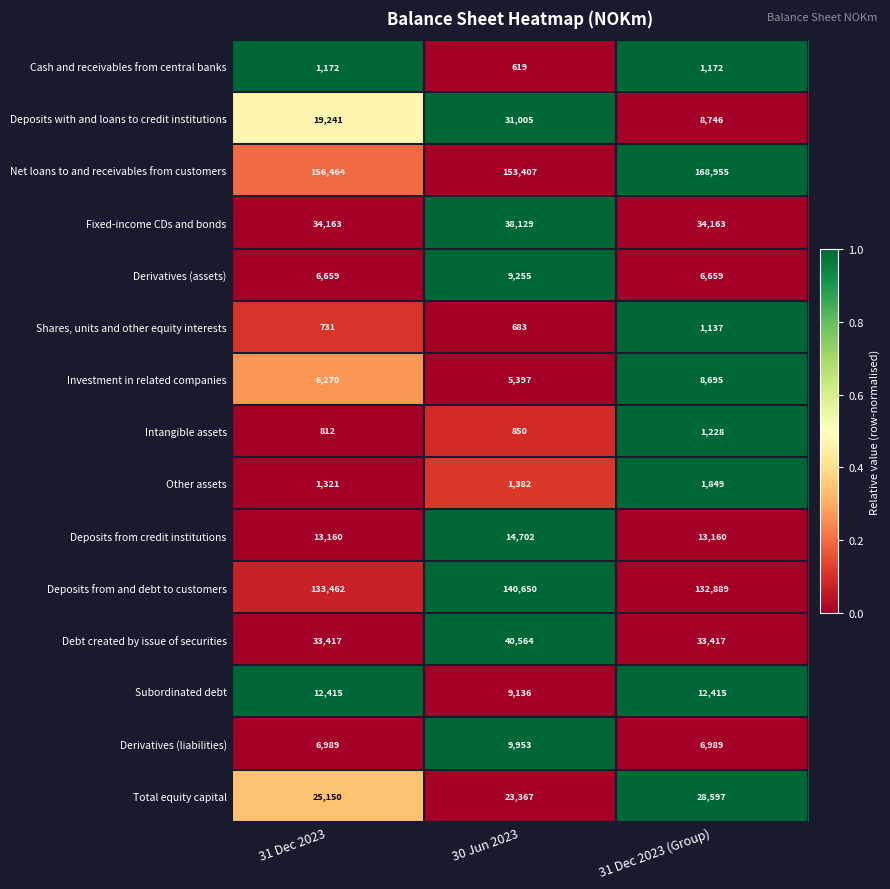

What is the total value across all series at 31 Dec 2023 (Group)?

460071